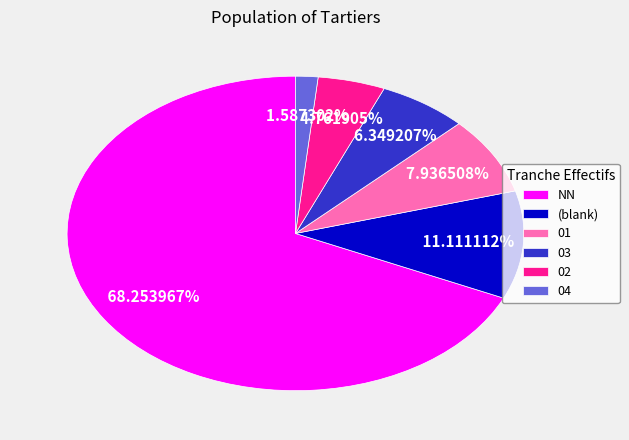

Is it true that 01 is 13% of the pie?

False